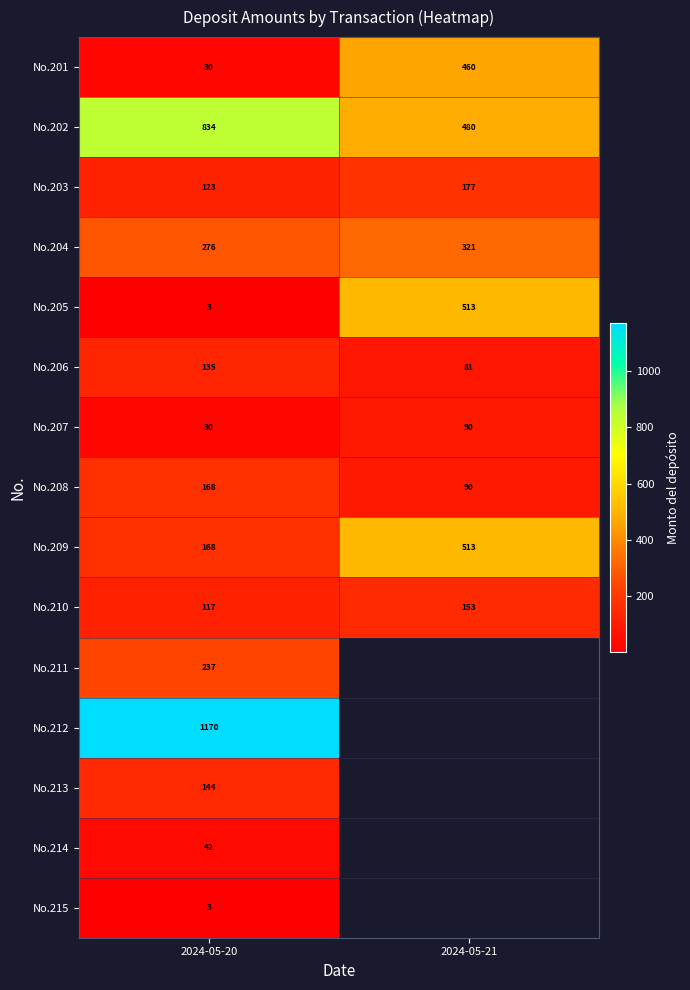

What is the spread (max minus min) of values at 2024-05-20?

1167